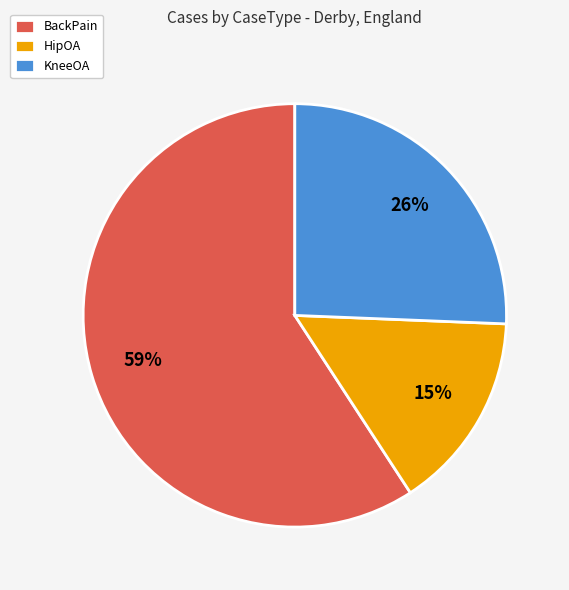

Combined, do HipOA and BackPain account for over 50%?

Yes